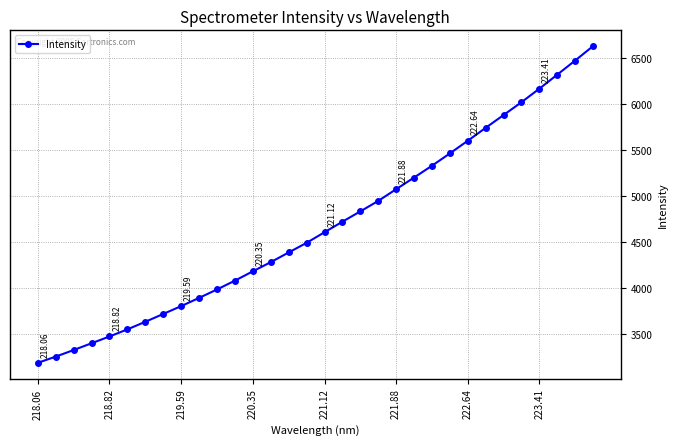

What is the difference between the maximum and minimum values?

3438.5